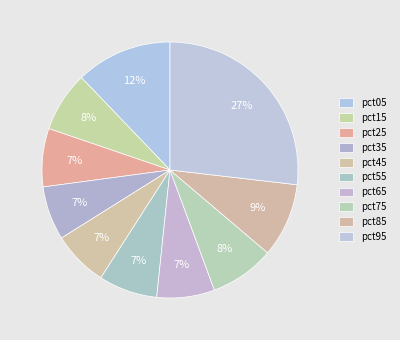

How many segments does this pie chart have?

10